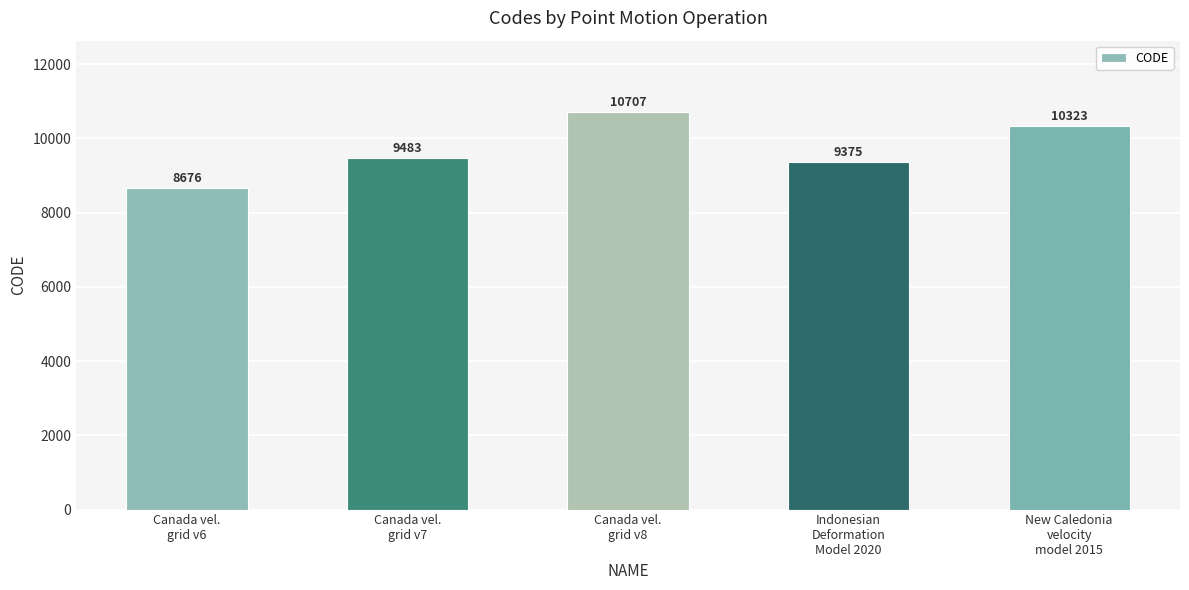

What is the difference between the values at Canada vel.
grid v7 and Canada vel.
grid v8?

1224